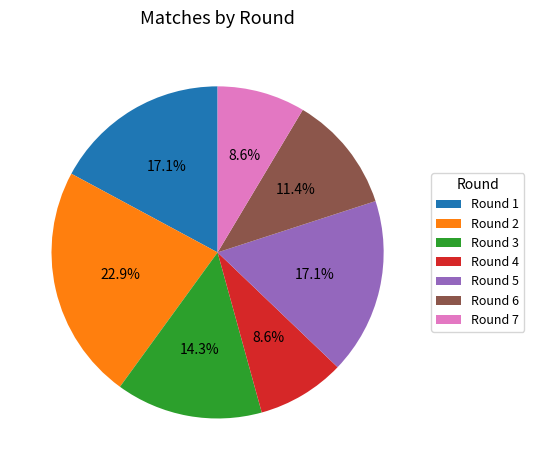

Is there any slice that represents more than half of the pie?

No